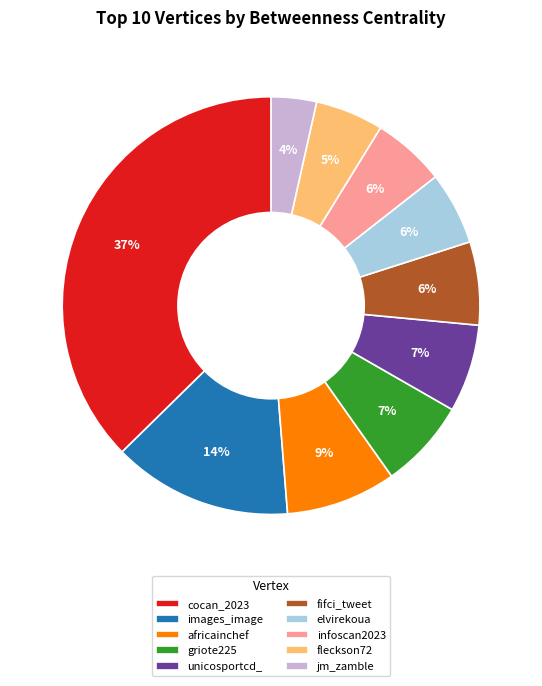

The jm_zamble slice represents 16% of the pie. True or false?

False